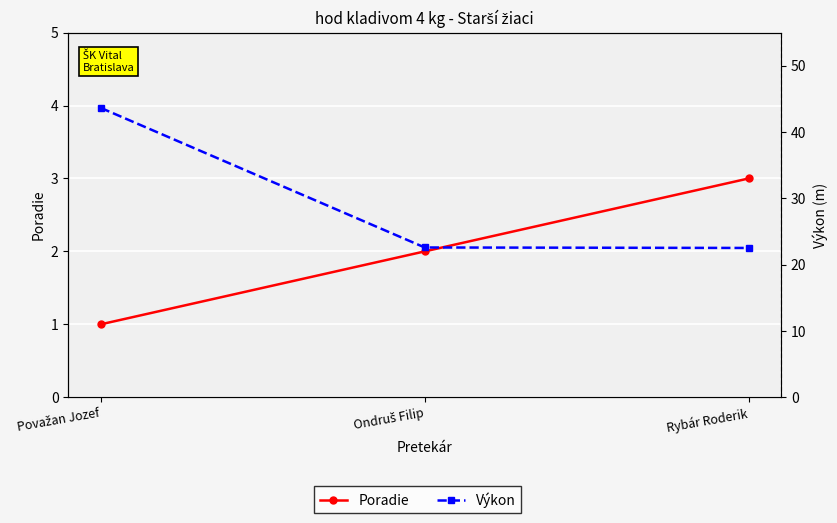

Is this an area chart (filled region under the line)?

No